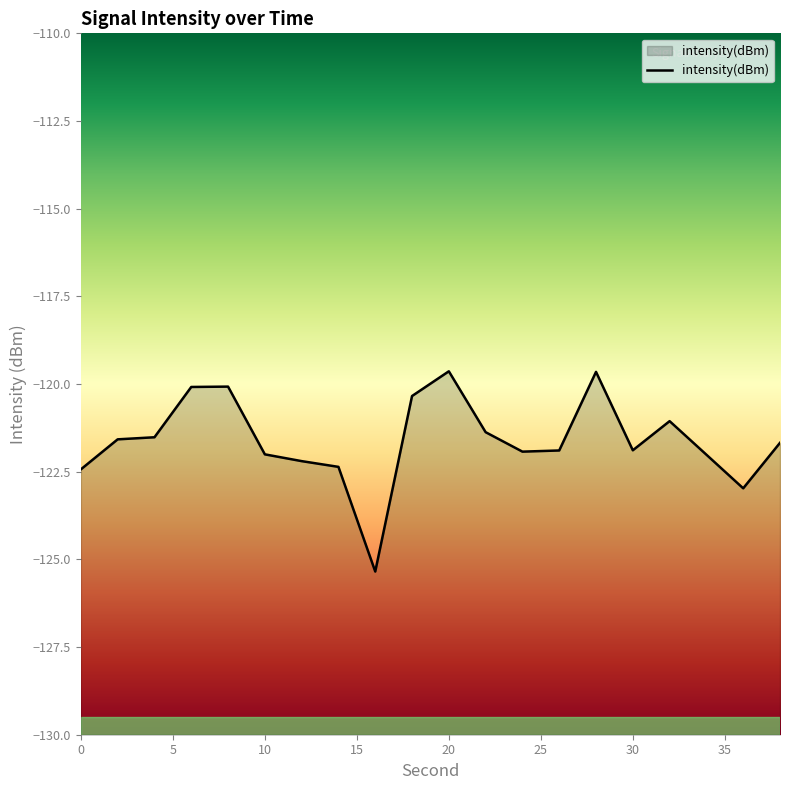

The chart shows a value of -160.9 at 20. True or false?

False